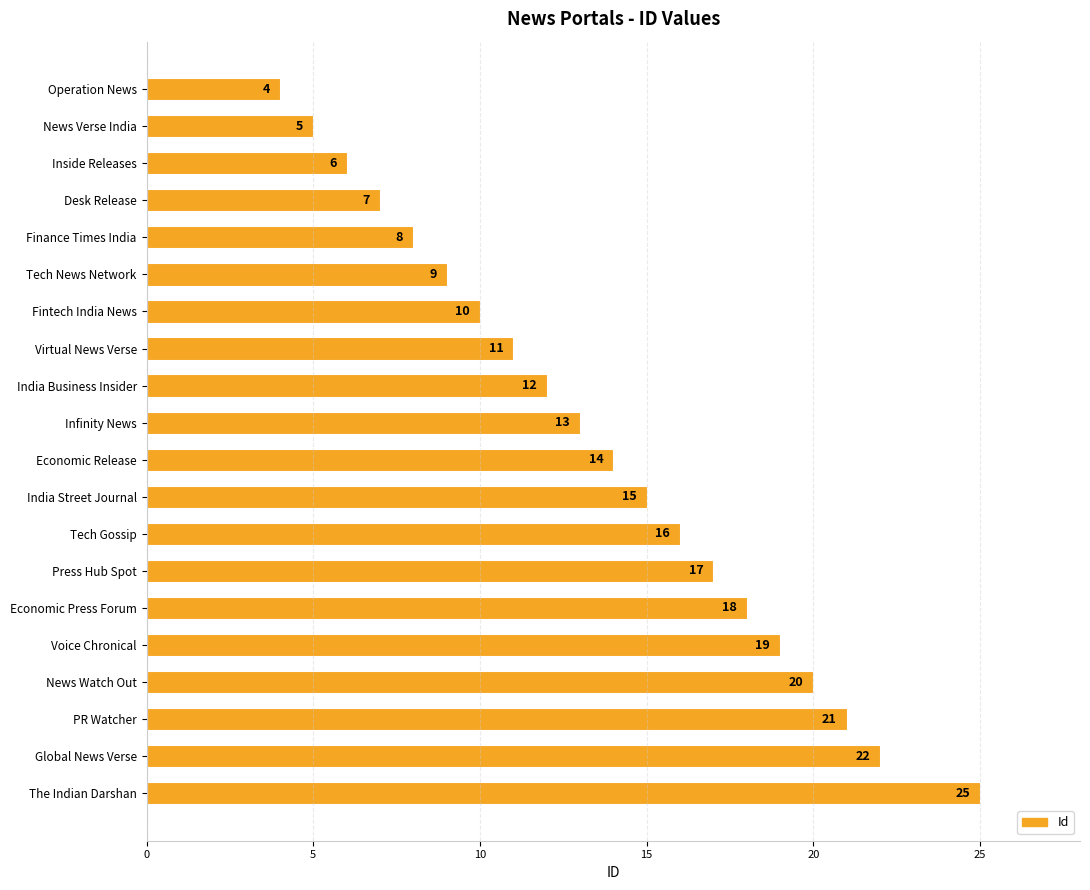

What is the change in value from India Business Insider to Infinity News?

+1